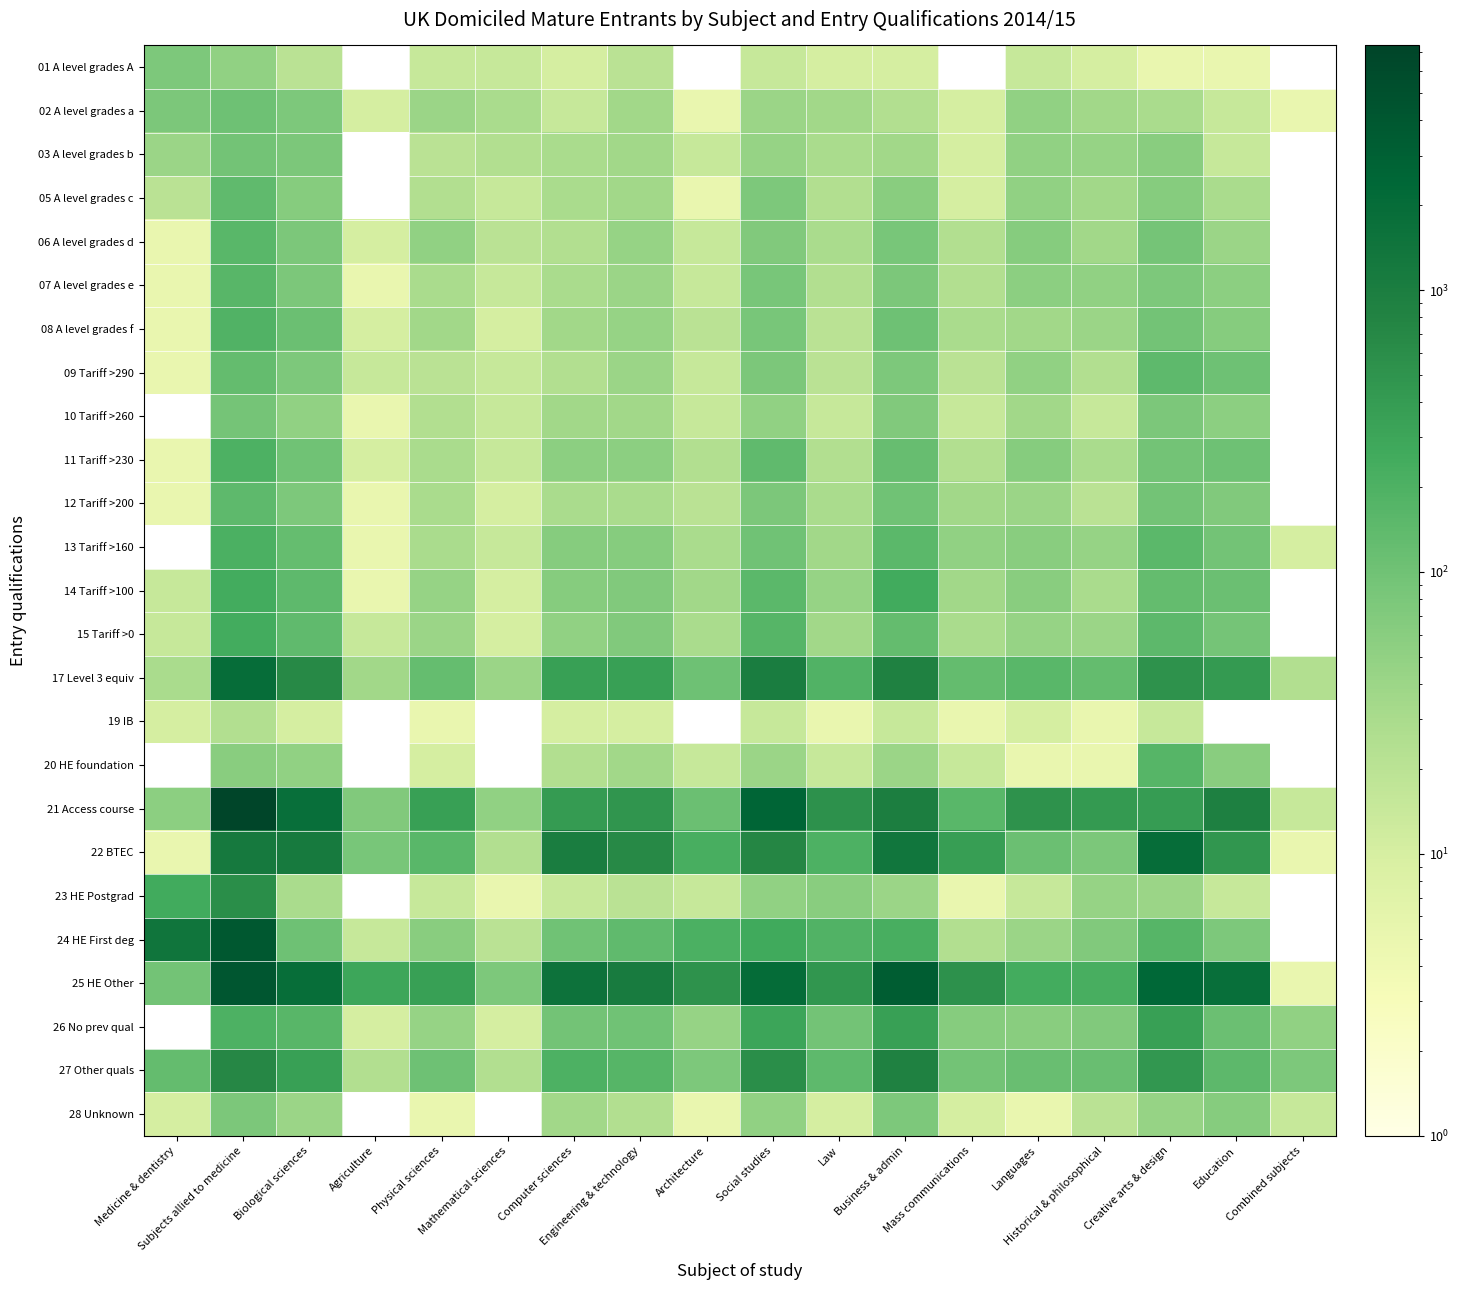

At which label does 01 A level grades A first exceed 15?

Medicine & dentistry